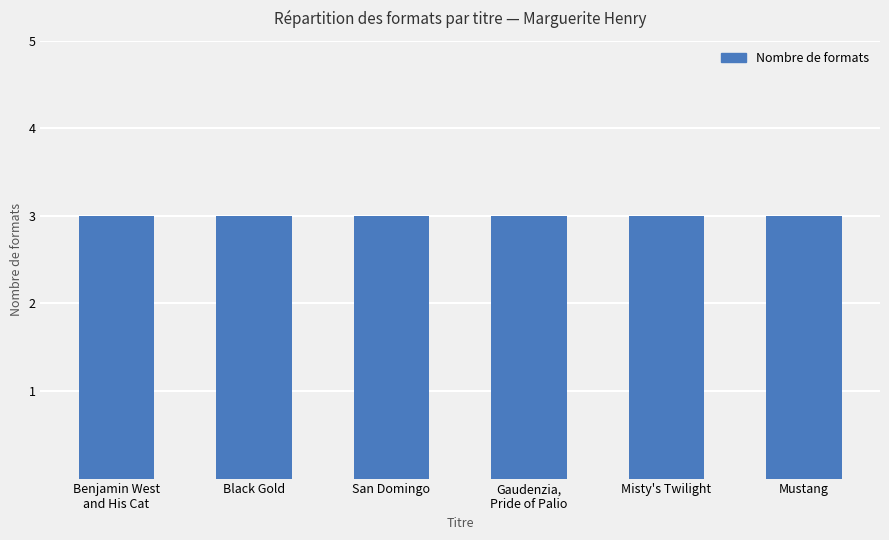

Does the chart contain any negative values?

No